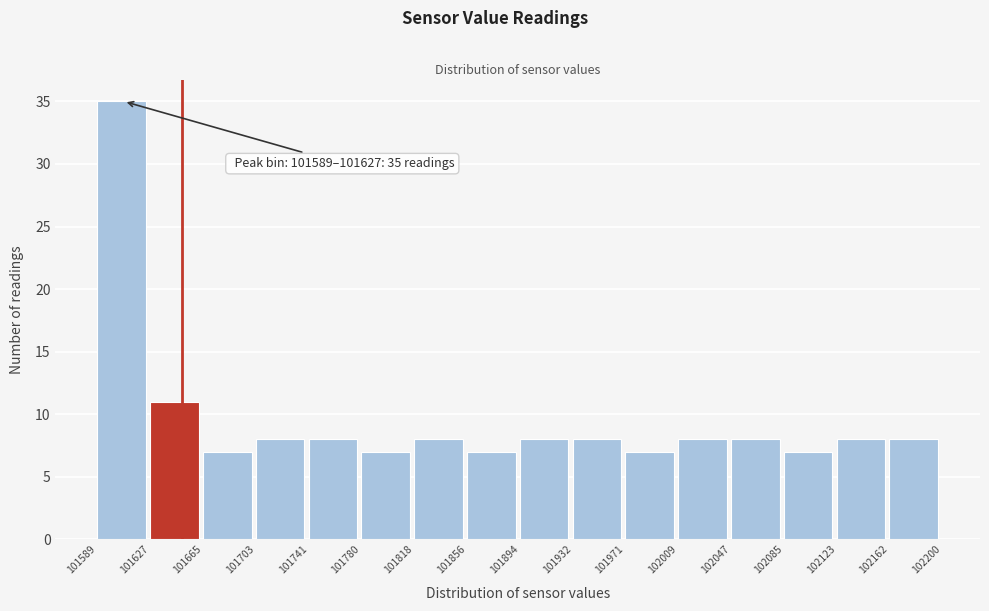

Over which range of the x-axis is the bar tallest?

101589 to 101627